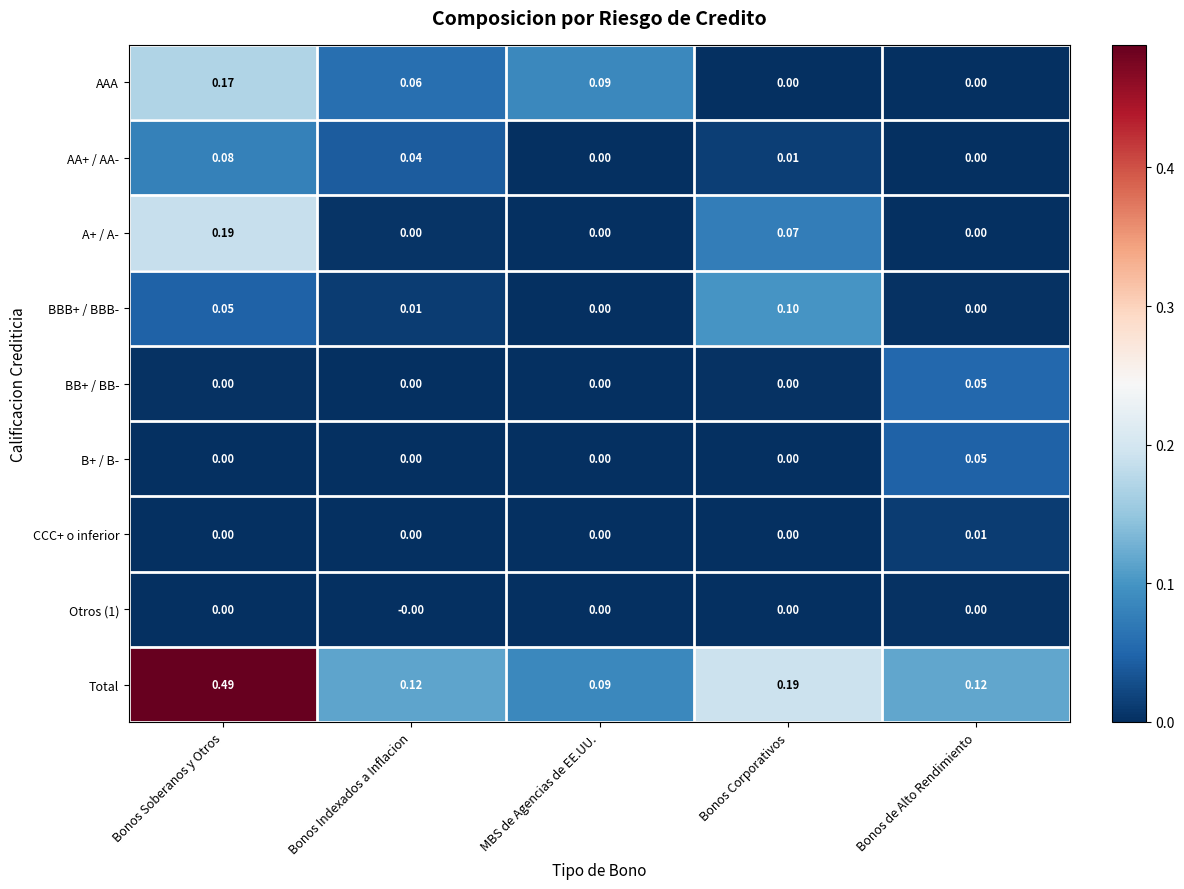

At which category does the chart reach its peak across all series?

Bonos Soberanos y Otros